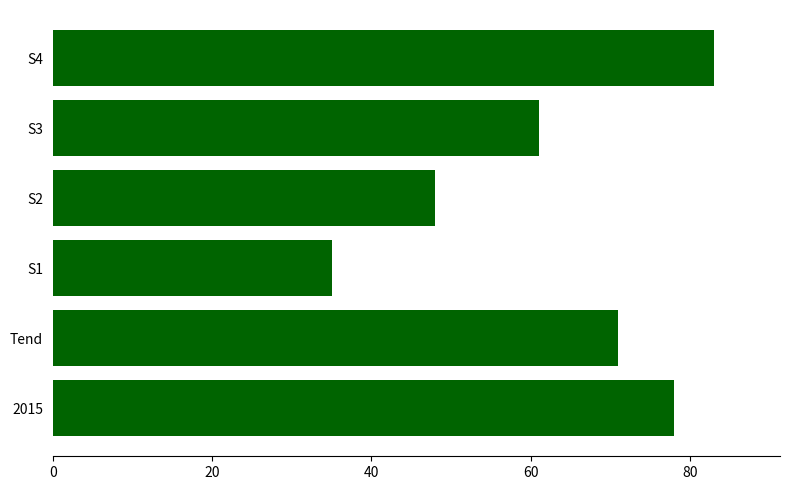

What is the change in value from S1 to S4?

+48